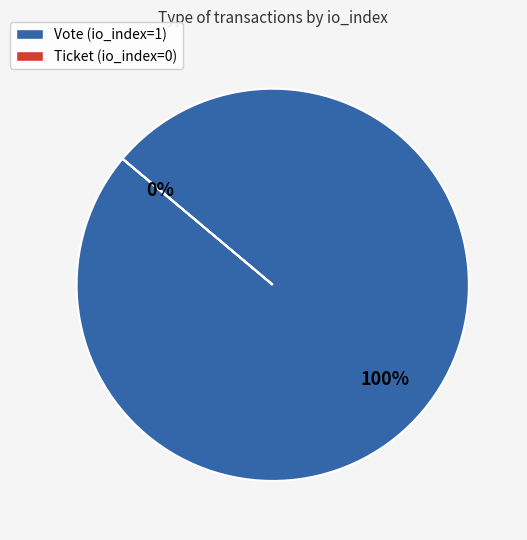

To the nearest percent, what is the difference between the Vote (io_index=1) and Ticket (io_index=0) slice percentages?

100%